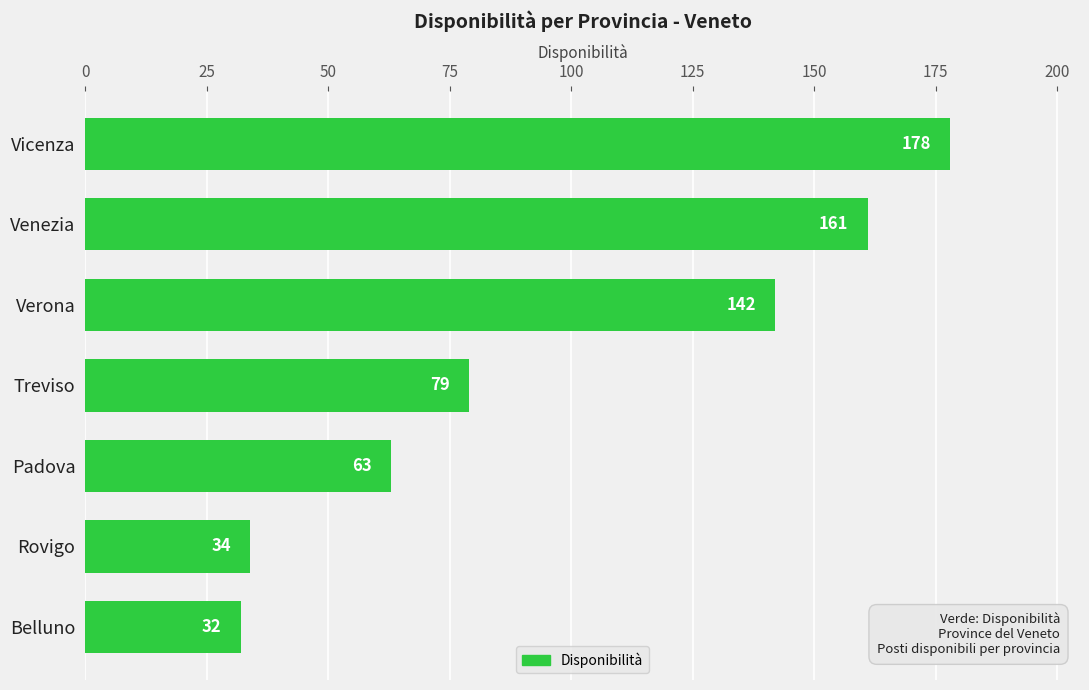

Approximately how many times larger is the value at Vicenza compared to Rovigo?

5.2